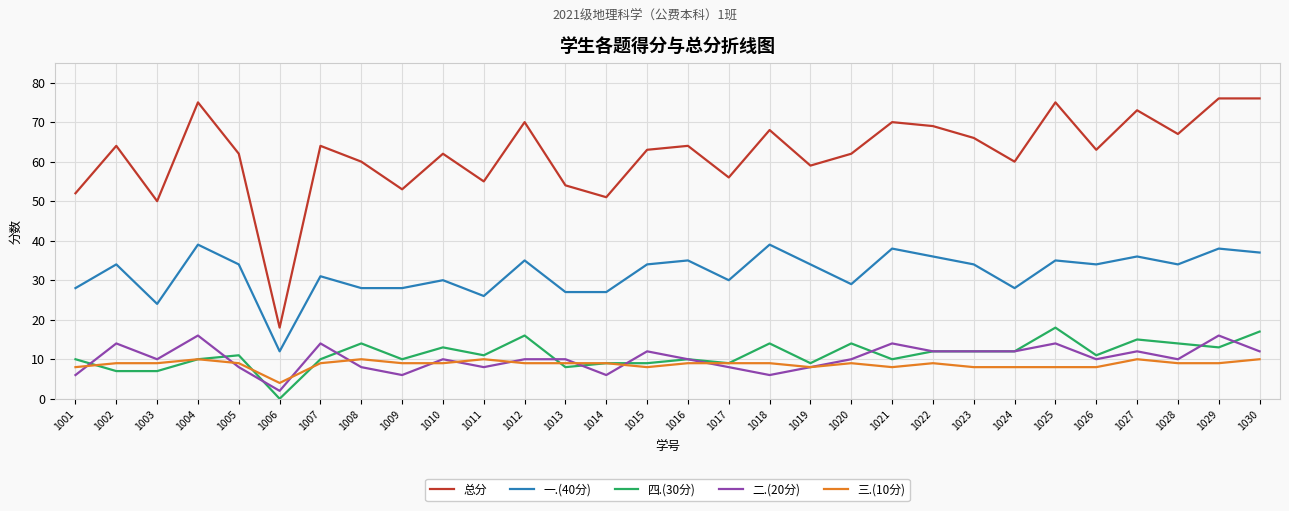

True or false: 总分 and 三.(10分) cross at least once.

False